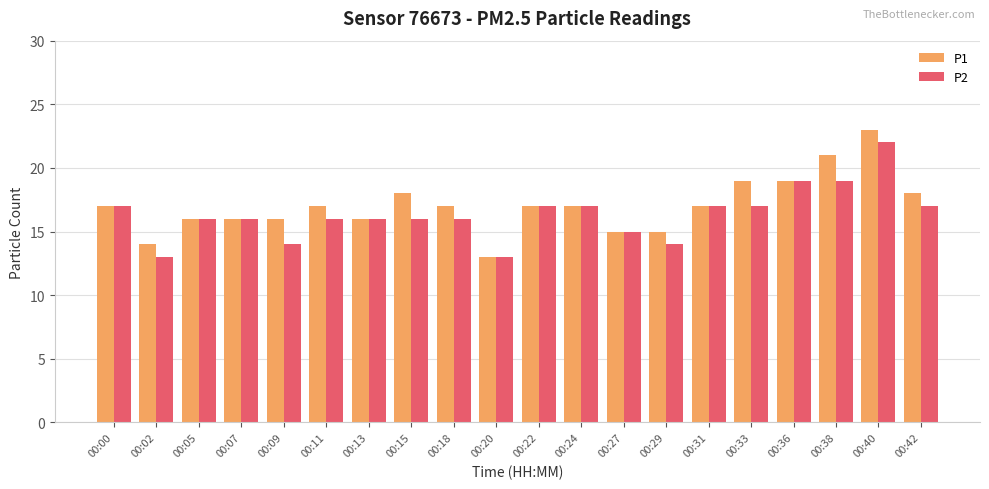

Is it true that P1 equals 6 at 00:00?

False